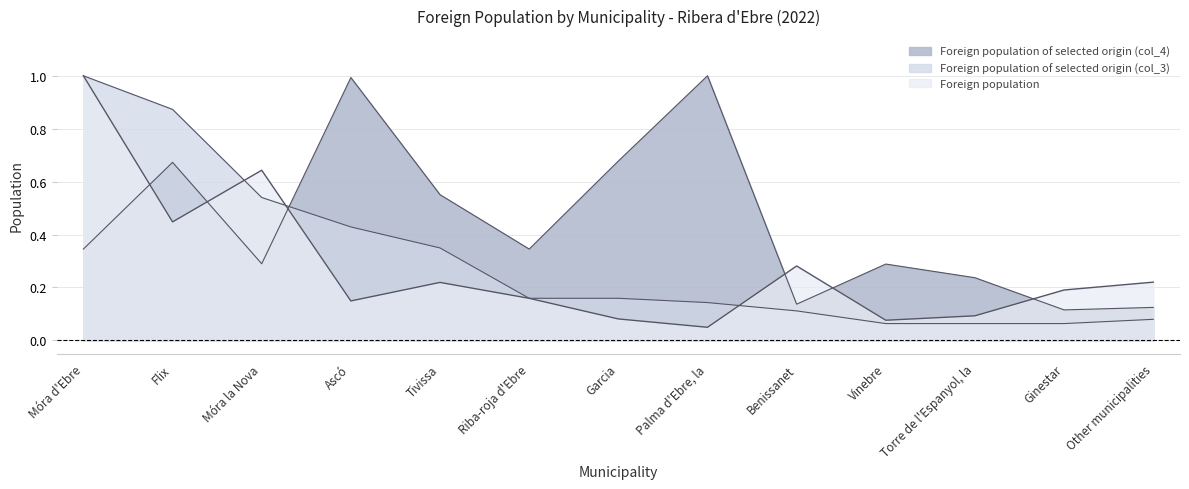

What are all the series names shown in the legend?

Foreign population, Foreign population of selected origin (col_3), Foreign population of selected origin (col_4)